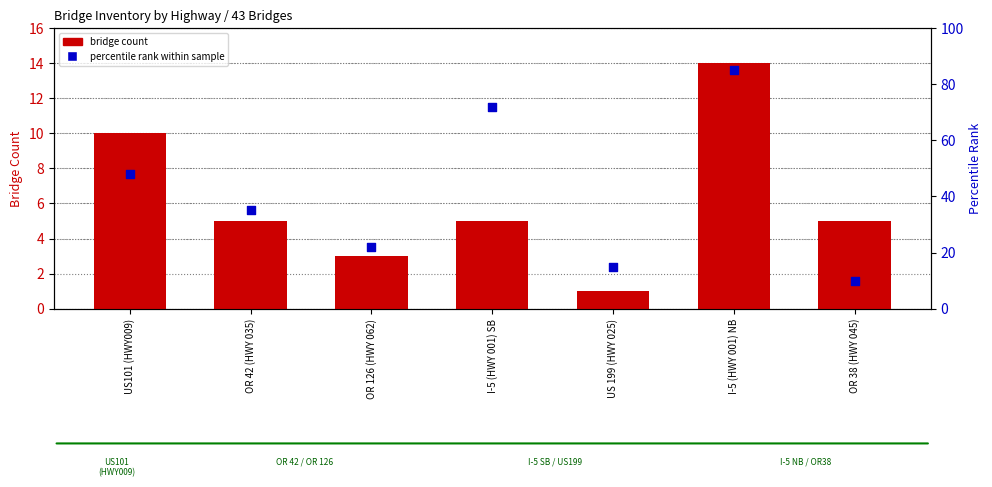

What are all the series names shown in the legend?

Bridge Count, Percentile rank